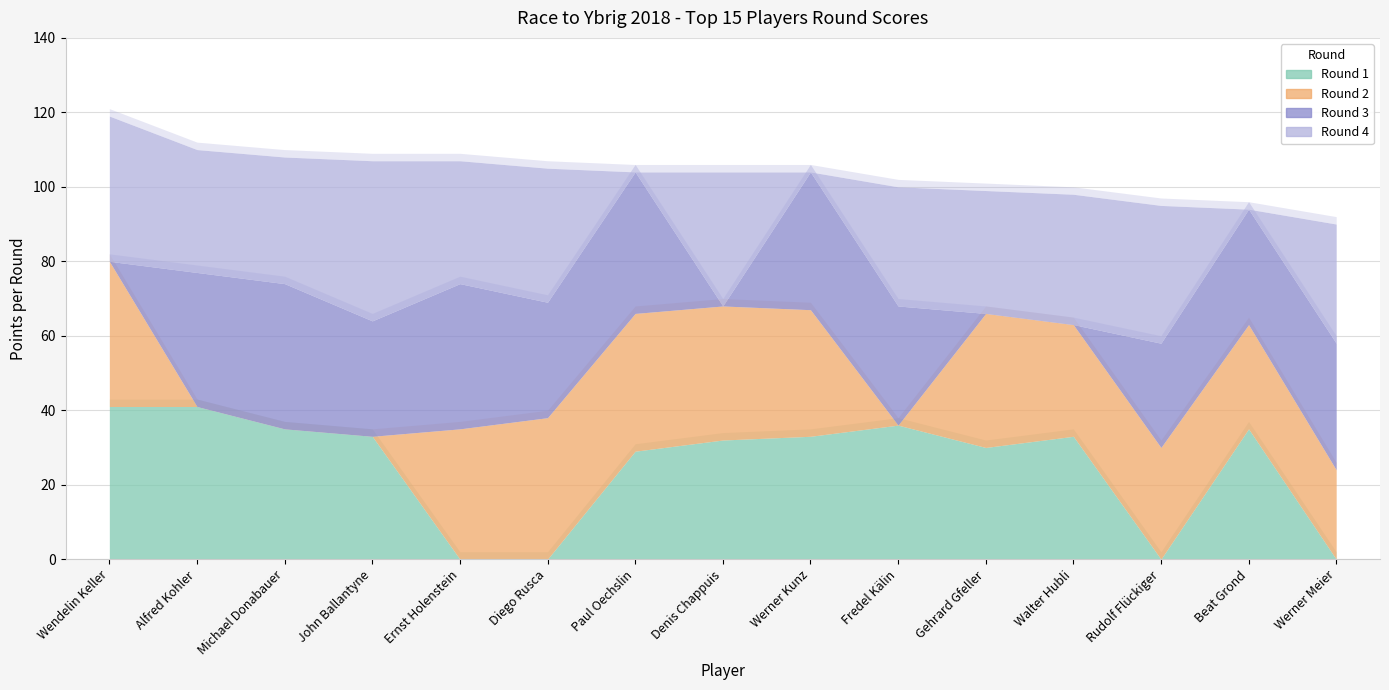

Does the chart display data point markers on the line(s)?

No